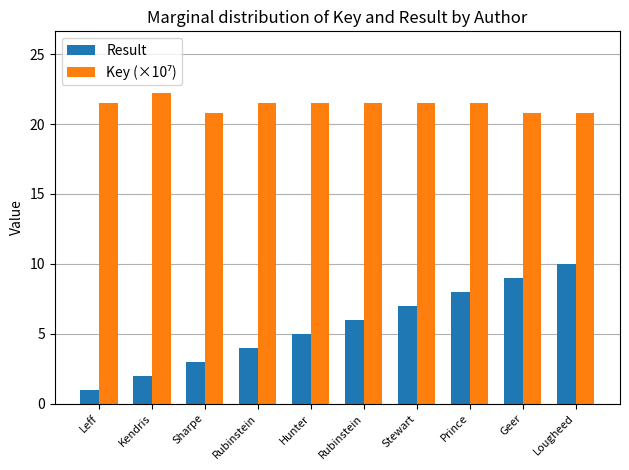

How many distinct data groups are displayed?

2